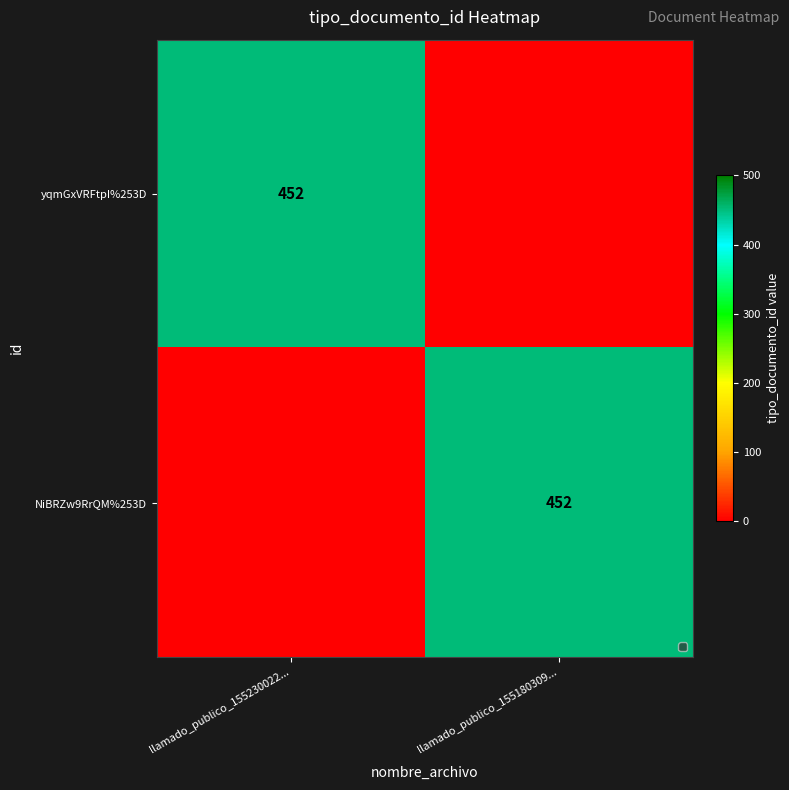

True or false: NiBRZw9RrQM%253D has a value of 678 at llamado_publico_155180309....

False